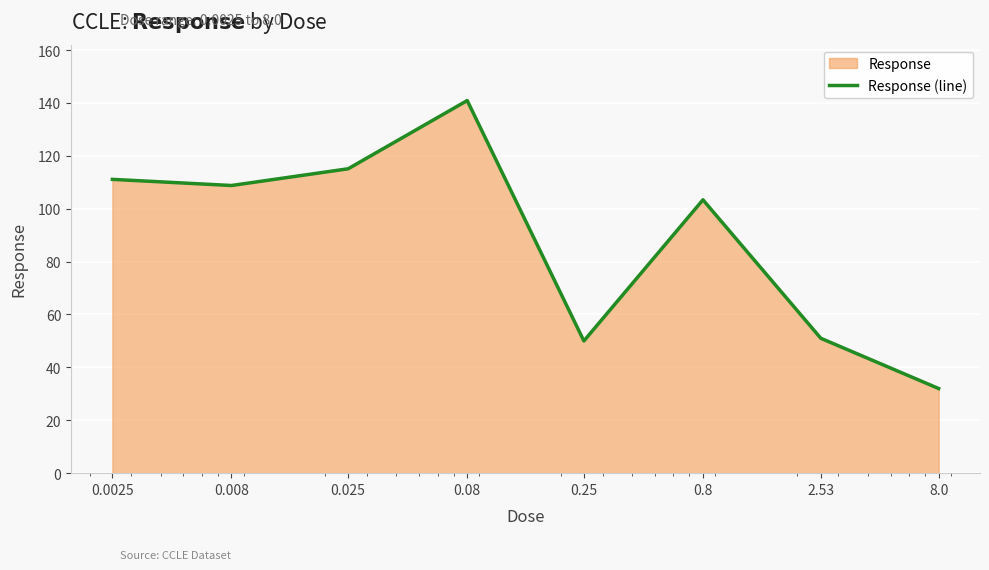

What is the greatest value displayed?

140.9